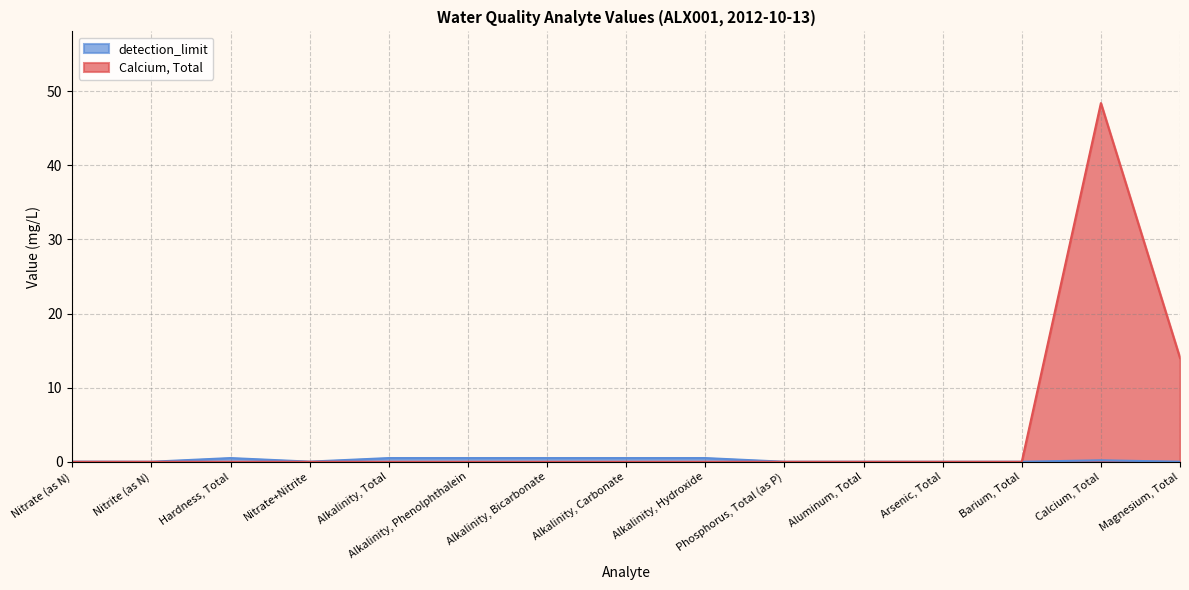

Which series has the largest range (max minus min)?

Calcium, Total